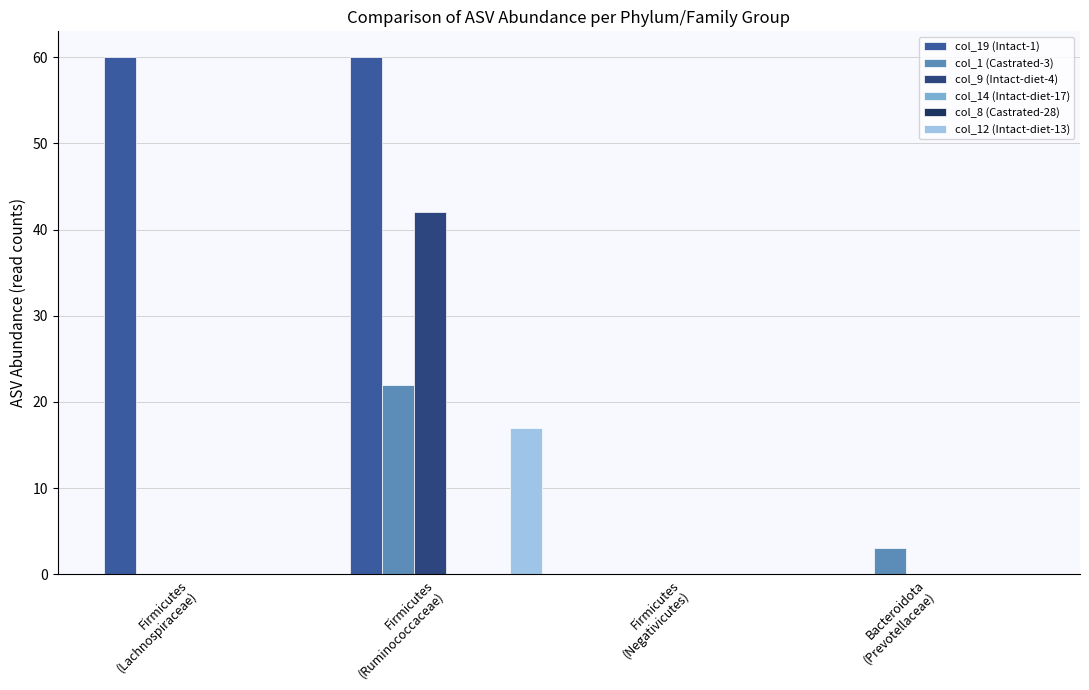

What are all the series names shown in the legend?

col_19 (Intact-1), col_1 (Castrated-3), col_9 (Intact-diet-4), col_14 (Intact-diet-17), col_8 (Castrated-28), col_12 (Intact-diet-13)